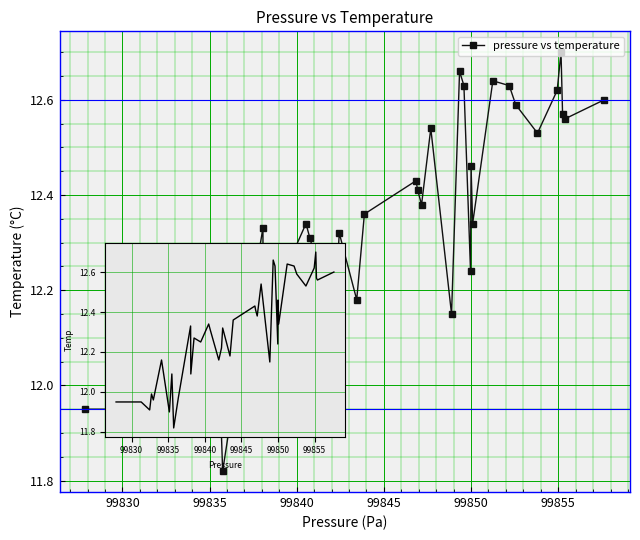

How many points are lower than both their immediate neighbors (excluding endpoints)?

14